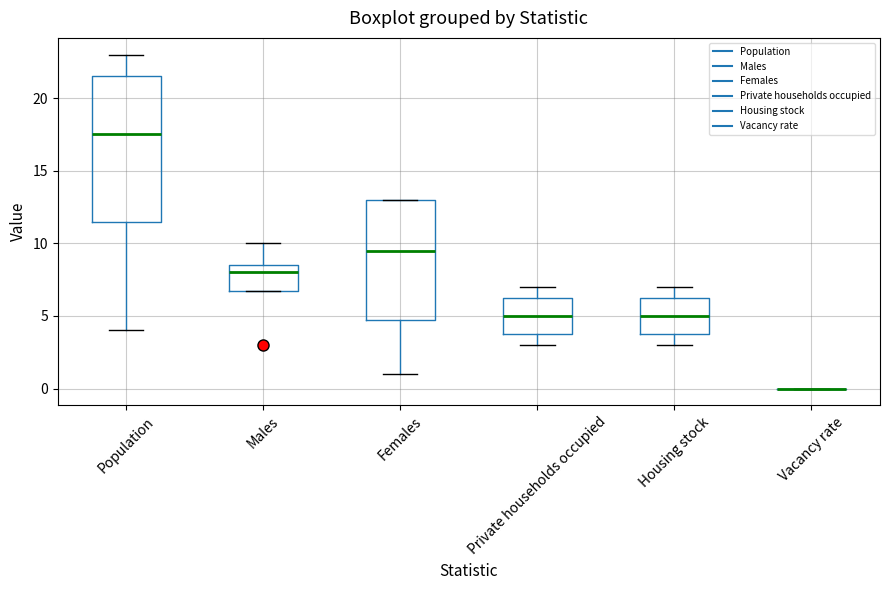

Comparing the boxes themselves (not the whiskers), which one is the tallest?

Population